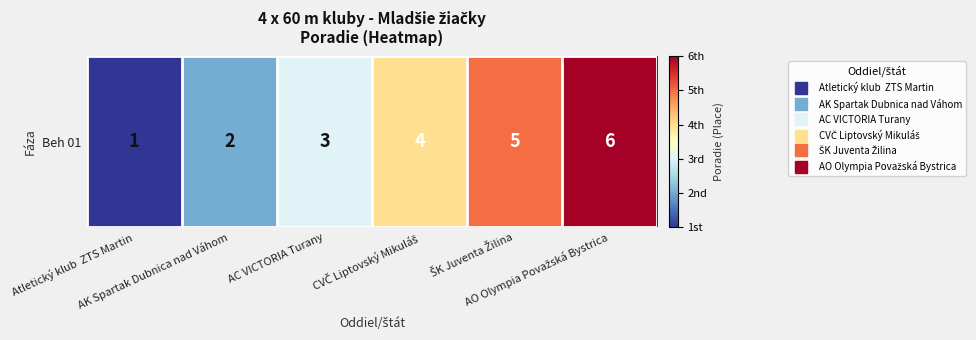

Is it true that the value at Atletický klub  ZTS Martin is 1?

False